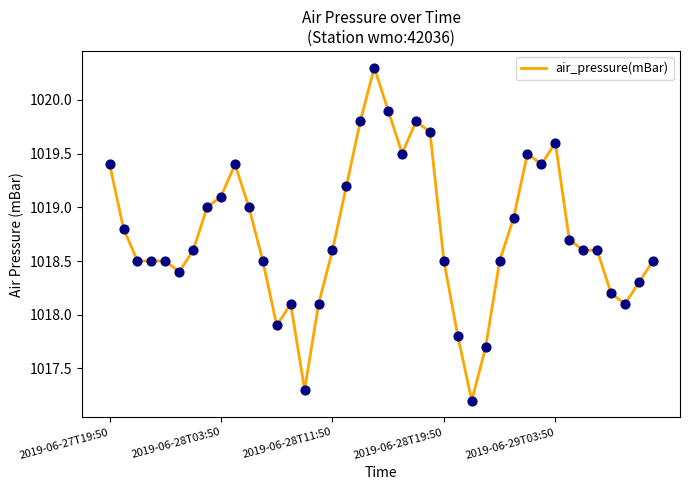

What is the smallest value displayed?

1017.2